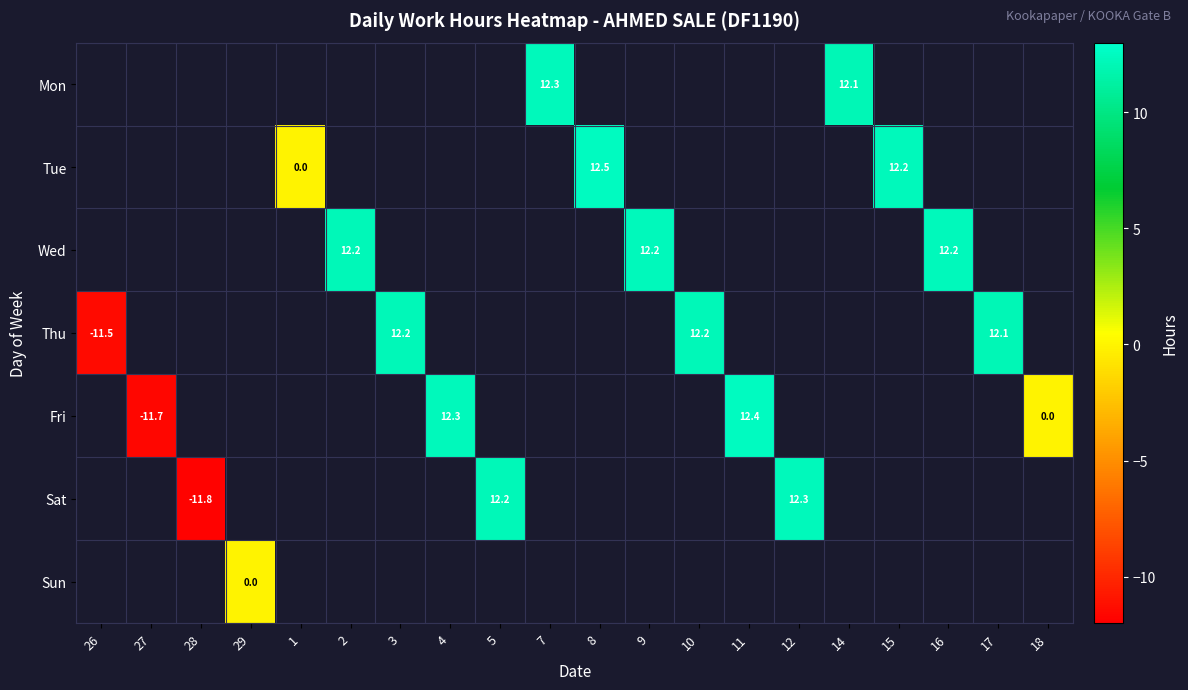

How many positive values does the Mon series have?

2